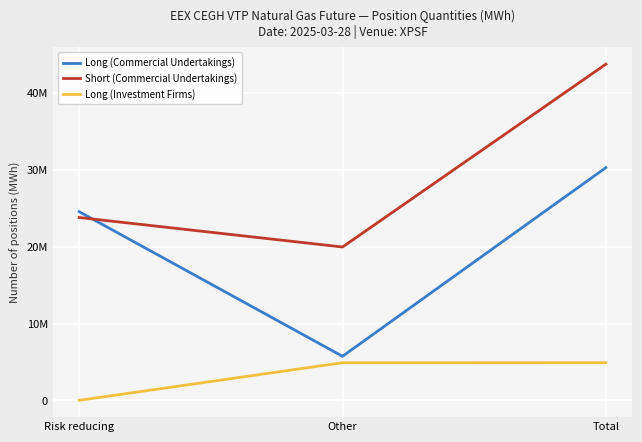

Is this an area chart (filled region under the line)?

No